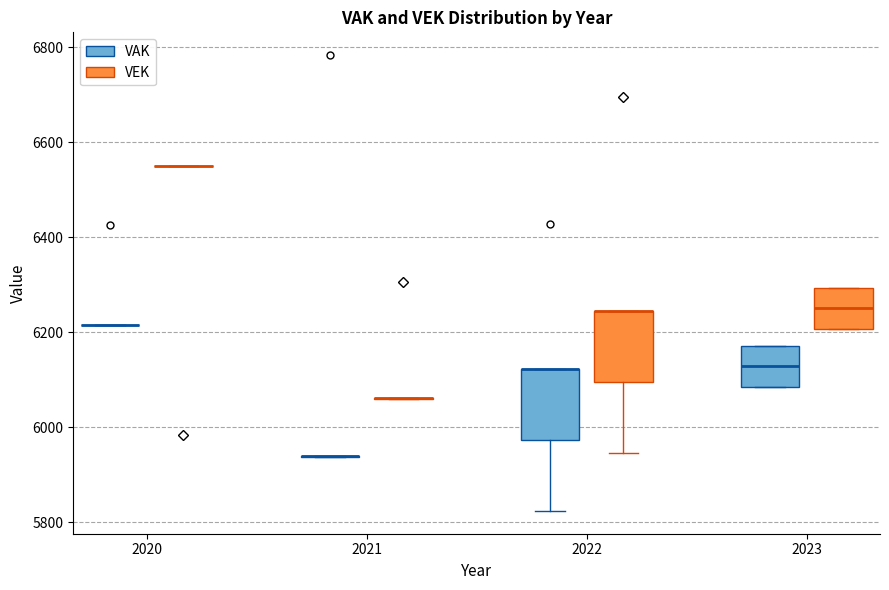

Reading left to right, read every box against the y-axis: the position of its median line, the range the box covers, and the ends of its whiskers. The values are not printed on the chart, so give them approximately, as read against the axis.

2020 (VAK): box collapsed to a line at 6220, whiskers 6220 to 6220
2020 (VEK): box collapsed to a line at 6540, whiskers 6540 to 6540
2021 (VAK): box collapsed to a line at 5940, whiskers 5940 to 5940
2021 (VEK): box collapsed to a line at 6060, whiskers 6060 to 6060
2022 (VAK): median 6120 (drawn on the box's upper edge), box 5980 to 6120, whiskers 5820 to 6120
2022 (VEK): median 6240 (drawn on the box's upper edge), box 6100 to 6240, whiskers 5940 to 6240
2023 (VAK): median 6120, box 6080 to 6180, whiskers 6080 to 6180
2023 (VEK): median 6260, box 6200 to 6300, whiskers 6200 to 6300